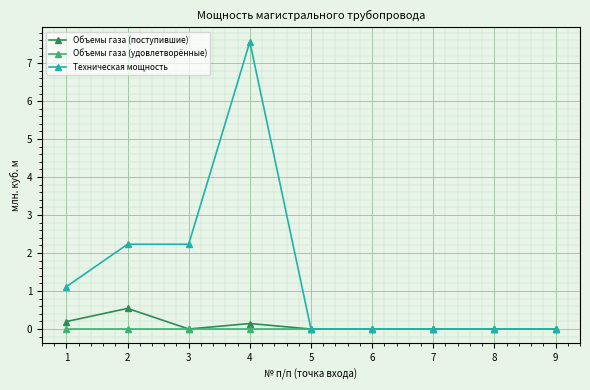

What is the difference between the maximum and minimum values in the Объемы газа (поступившие) series?

0.5